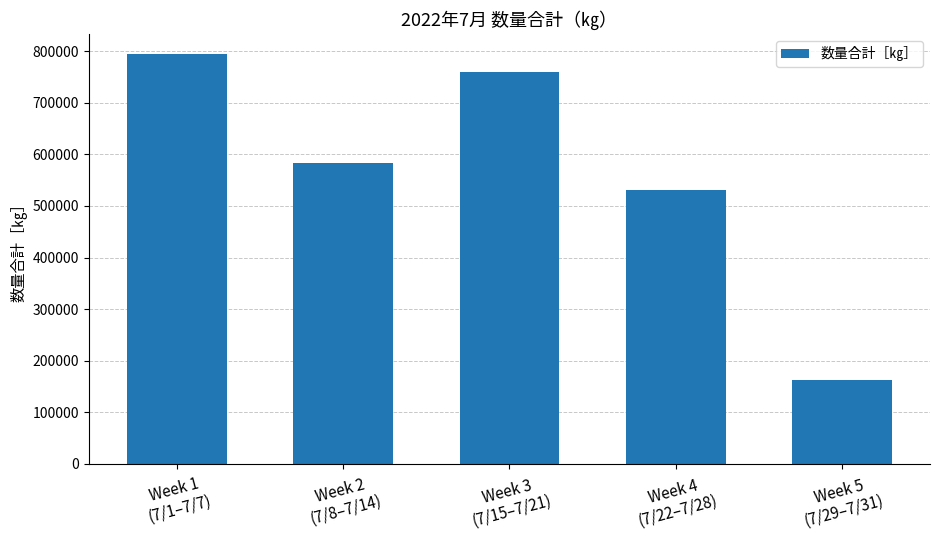

What is the greatest value displayed?

793971